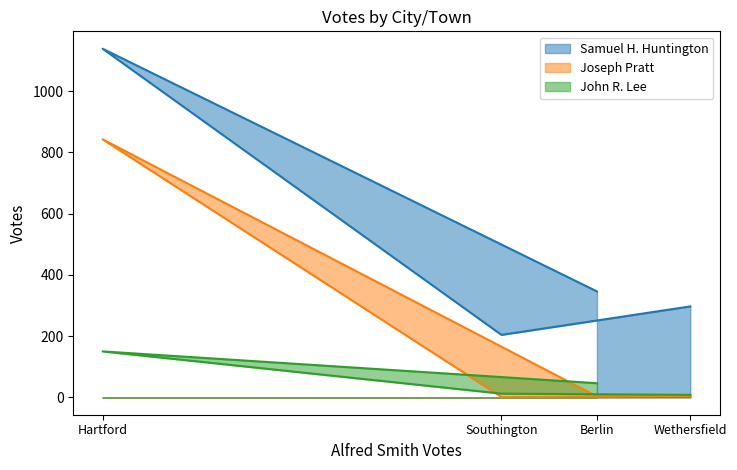

What is the sum of all Samuel H. Huntington values?

1986